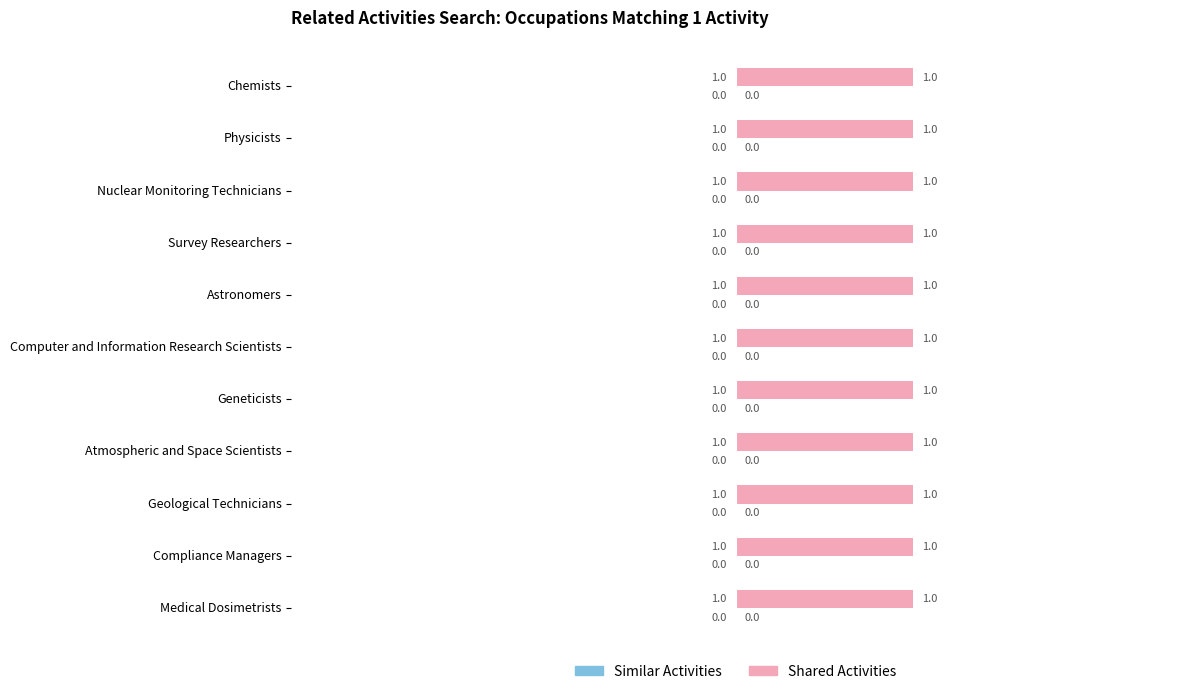

What are all the series names shown in the legend?

Similar Activities, Shared Activities